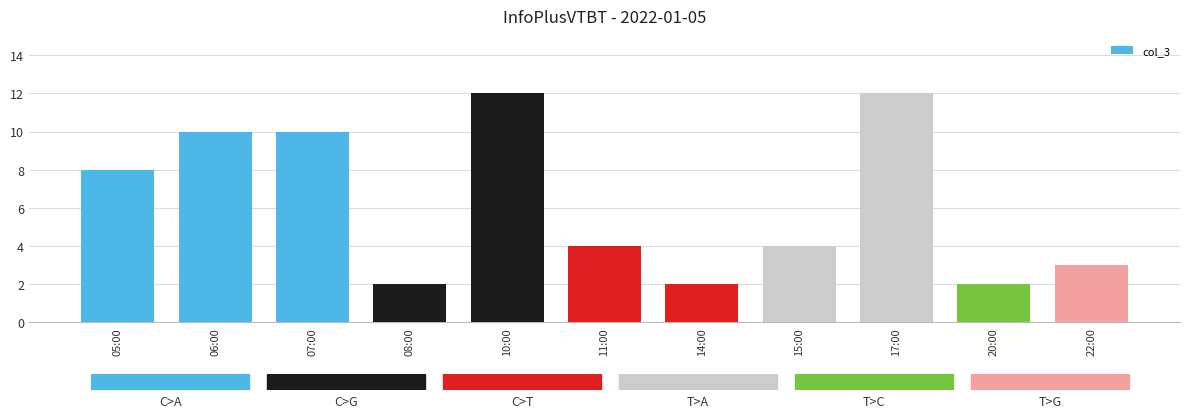

What is the maximum value shown in the chart?

12